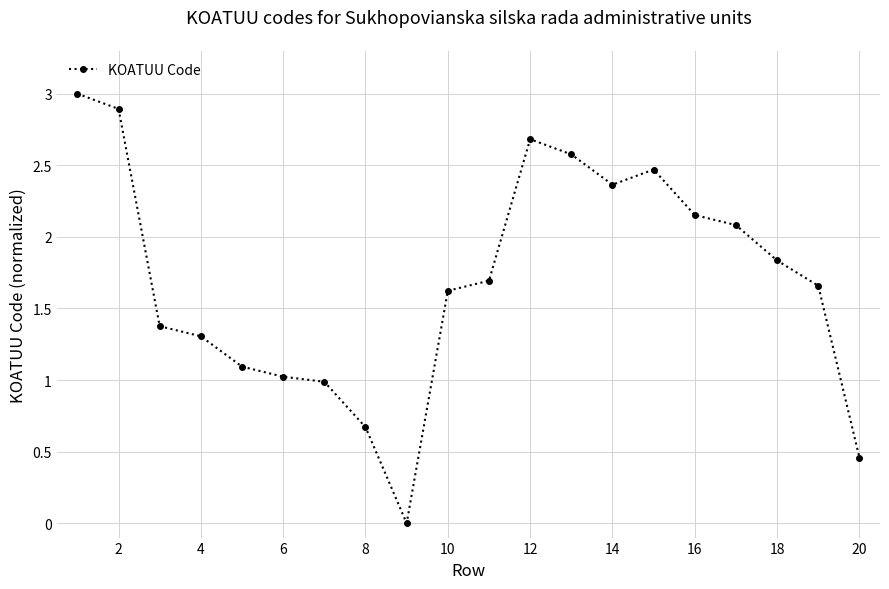

What is the difference between the maximum and second lowest values?

2.5